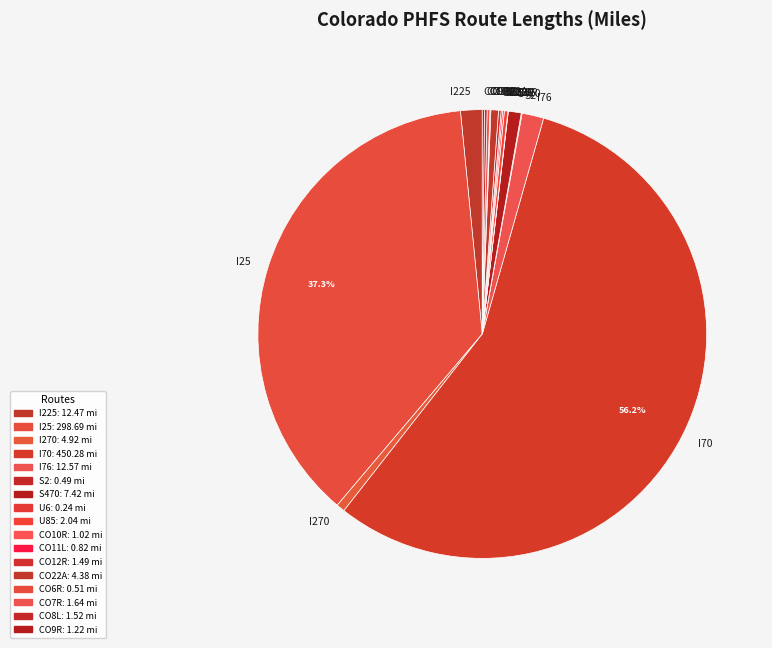

Between I25 and I270, which is larger?

I25